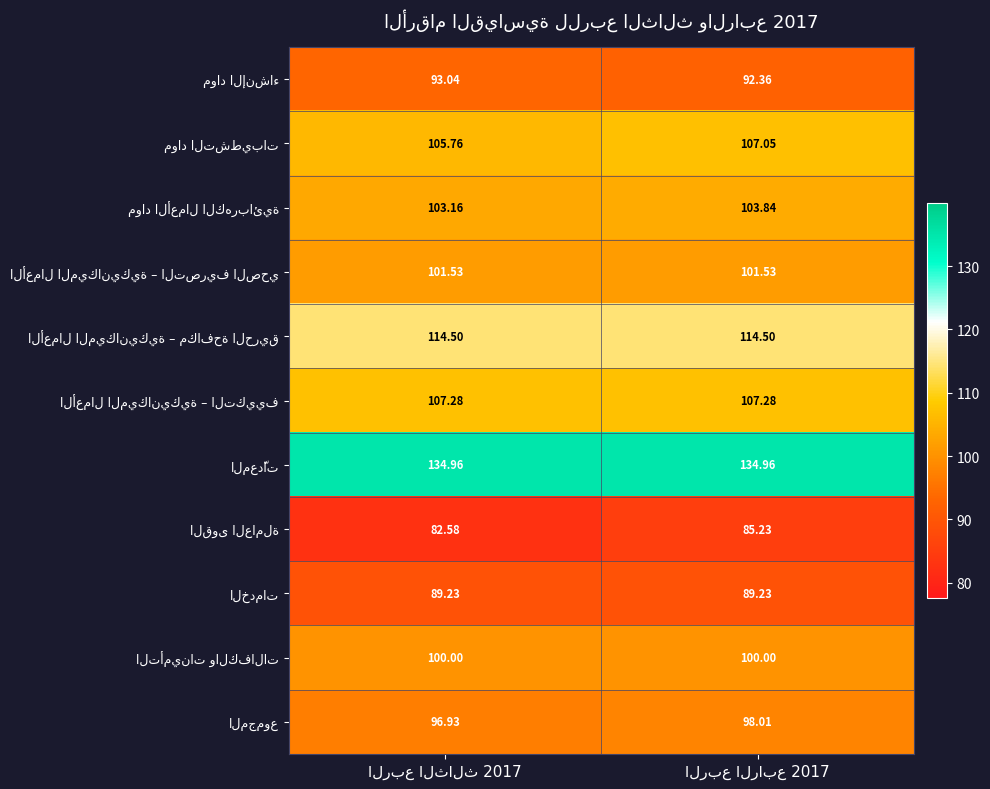

What is the difference between the المجموع values at الربع الثالث 2017 and الربع الرابع 2017?

1.1